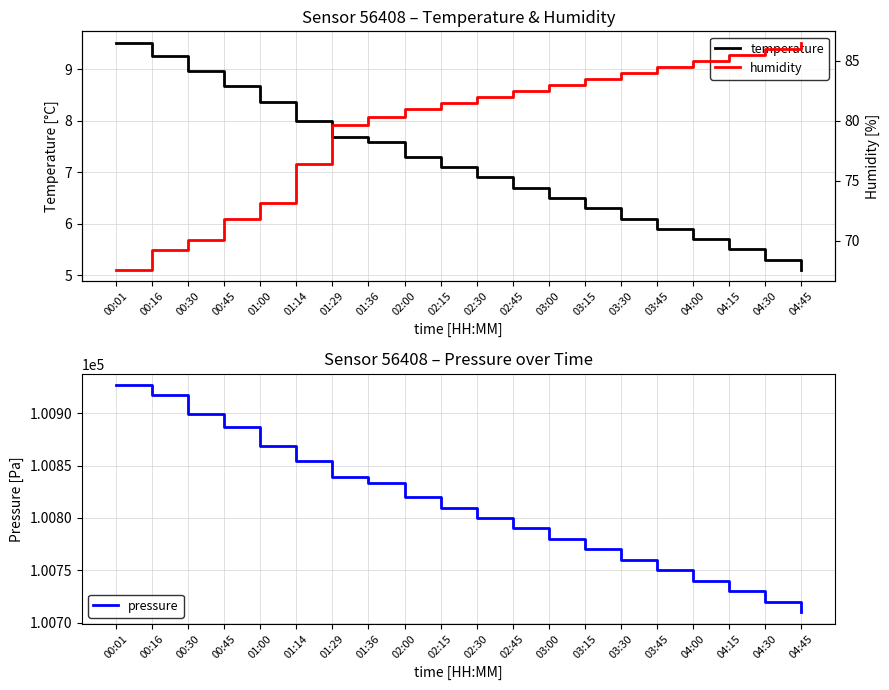

What is the label of the 5th point from the right?

03:45